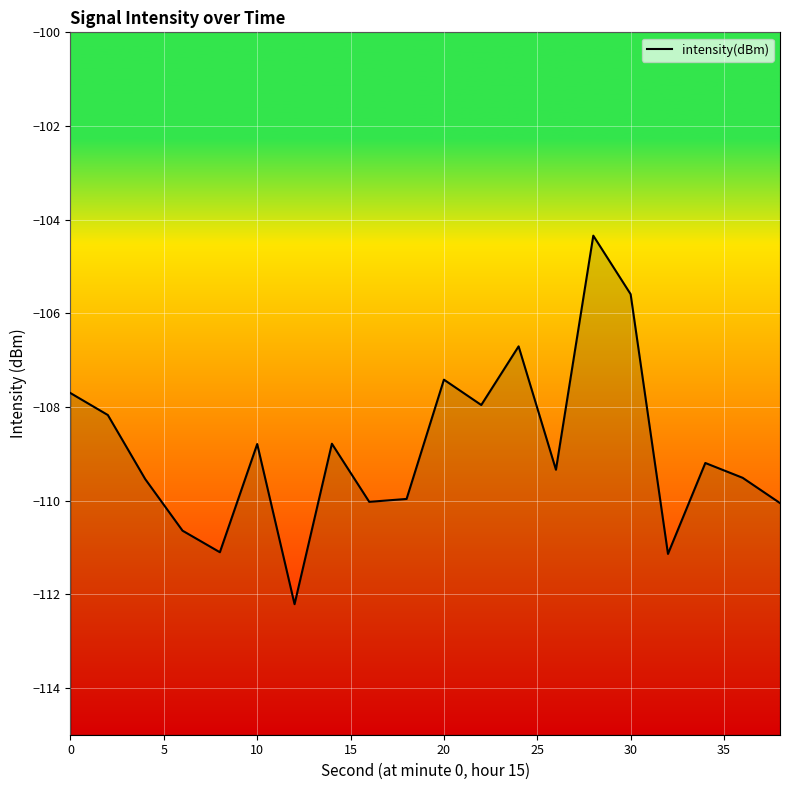

What is the smallest value displayed?

-112.2